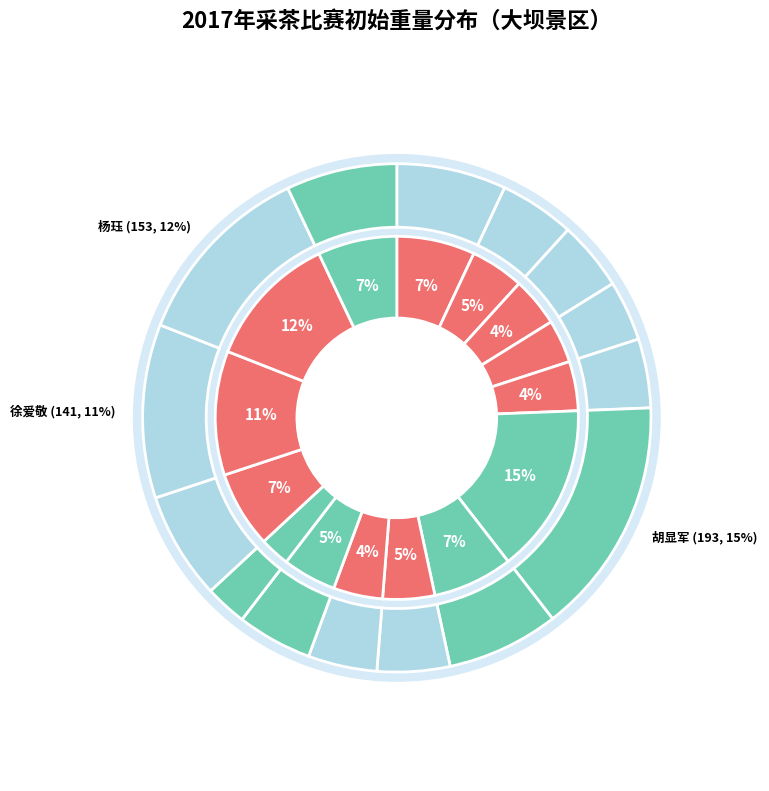

To the nearest percent, what is the difference between the largest and smallest slice percentages?

12%